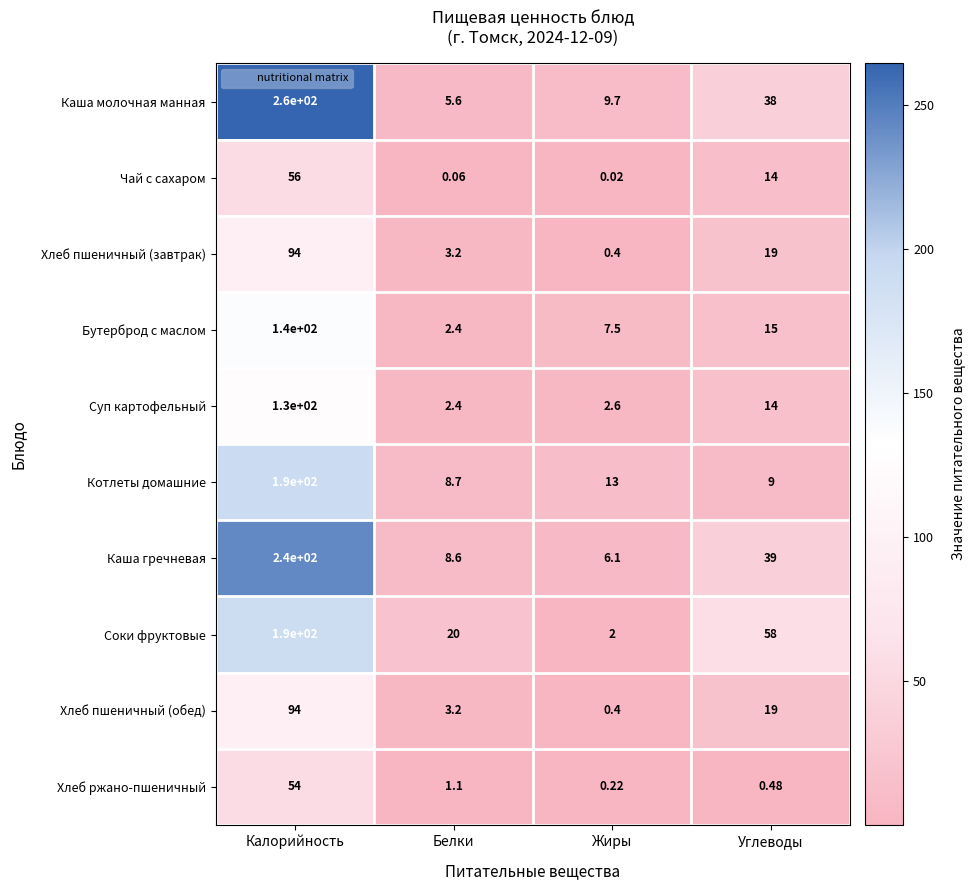

Where does the Соки фруктовые series first go above 58?

Калорийность